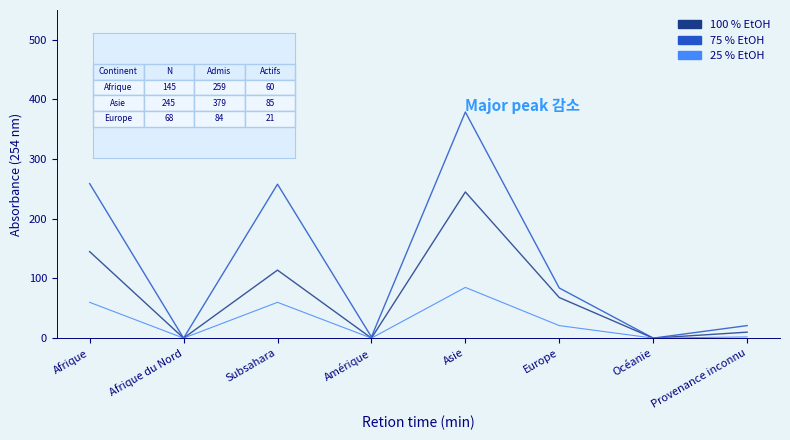

At which category is the sum across all series the highest?

Asie